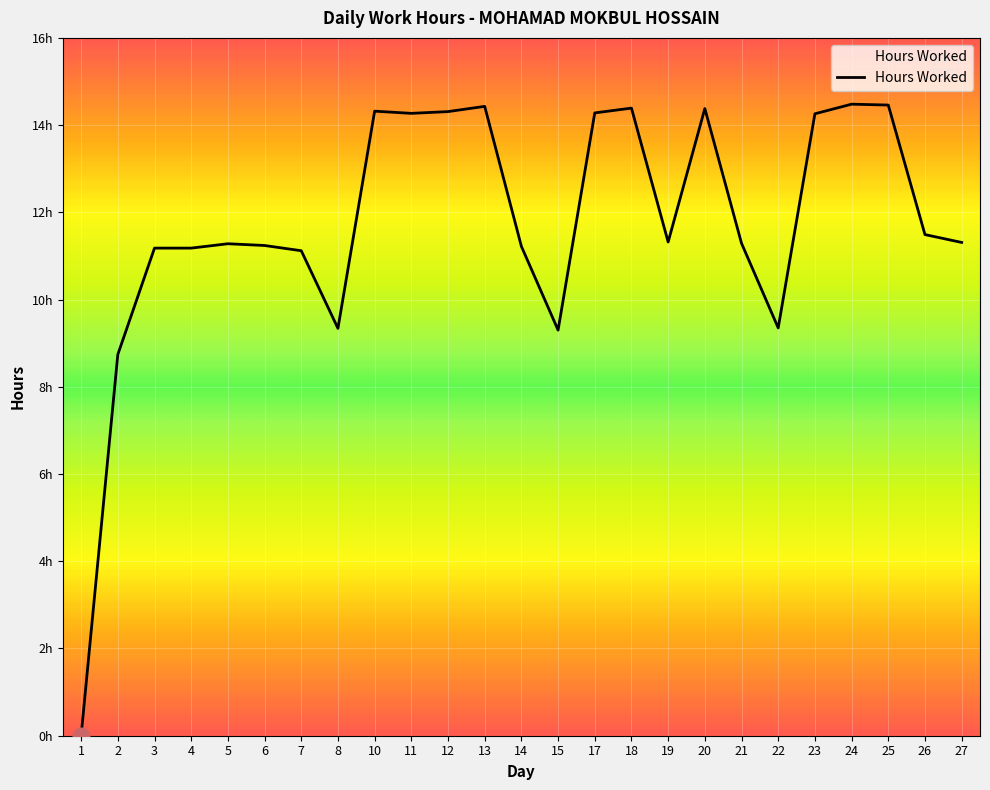

Reading right to left, transcribe all the data shown in this chart.

27=11.3	26=11.5	25=14.5	24=14.5	23=14.3	22=9.3	21=11.3	20=14.4	19=11.3	18=14.4	17=14.3	15=9.3	14=11.2	13=14.4	12=14.3	11=14.3	10=14.3	8=9.3	7=11.1	6=11.2	5=11.3	4=11.2	3=11.2	2=8.7	1=0.0